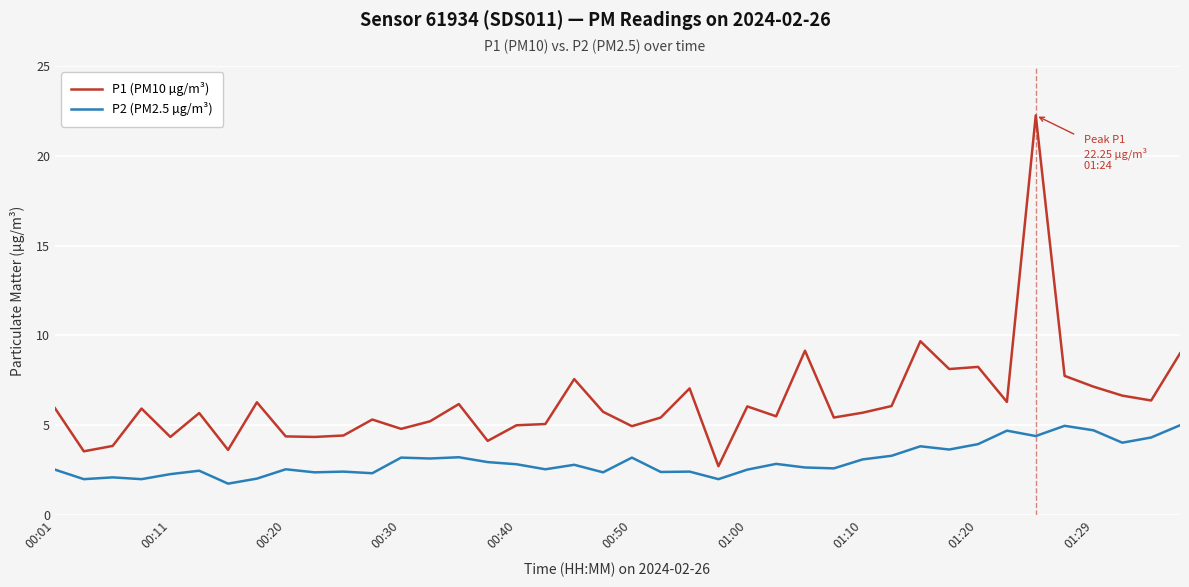

Count the number of data series in this chart.

2